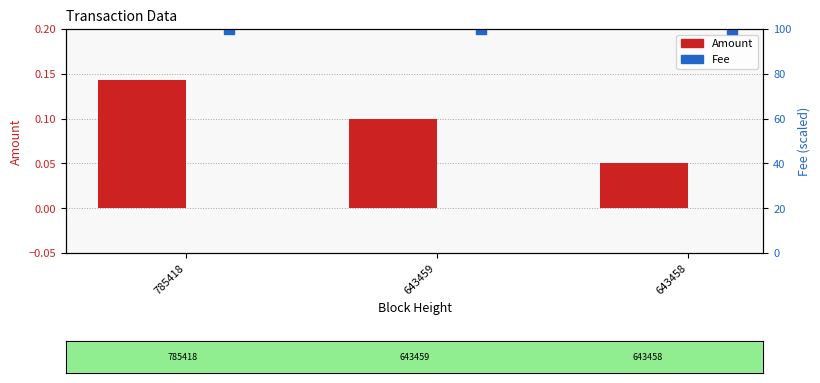

What are all the series names shown in the legend?

Amount, Fee